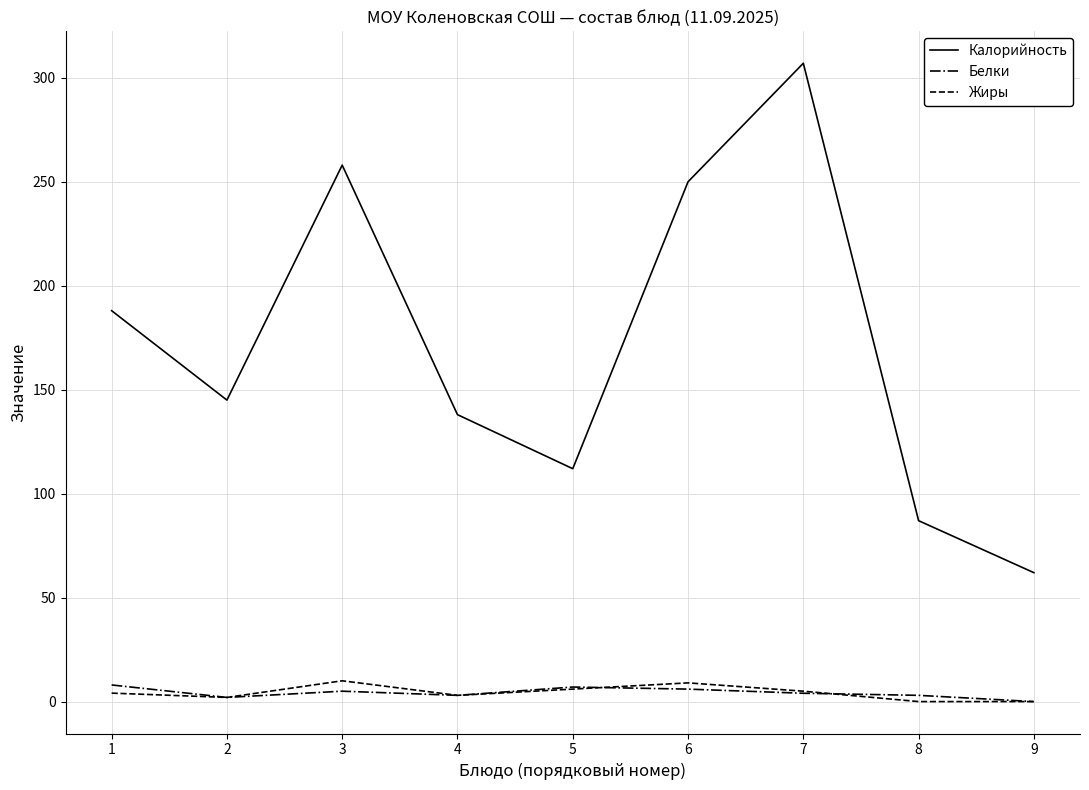

Which category has the highest value across all series?

7